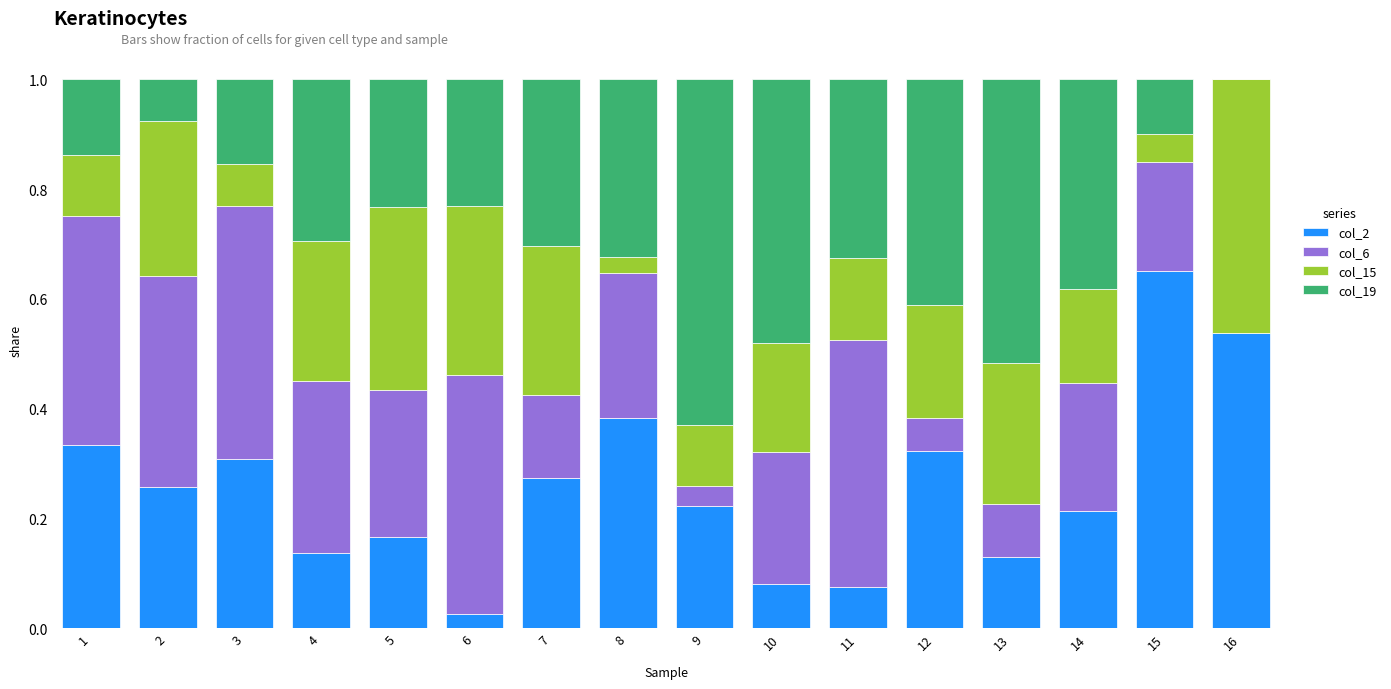

What is the total value across all series at 14?

1.0